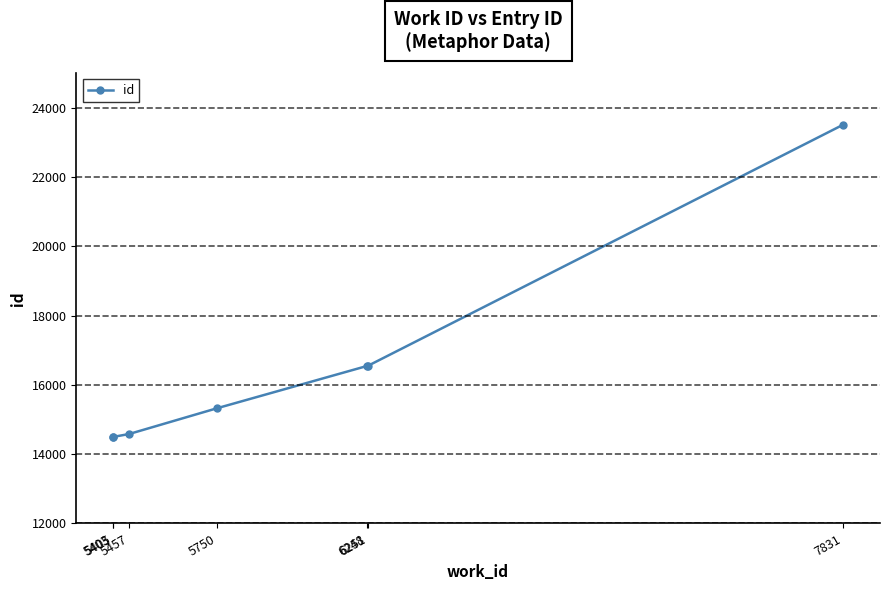

What is the ratio of the value at 5403 to the value at 5750?

0.9